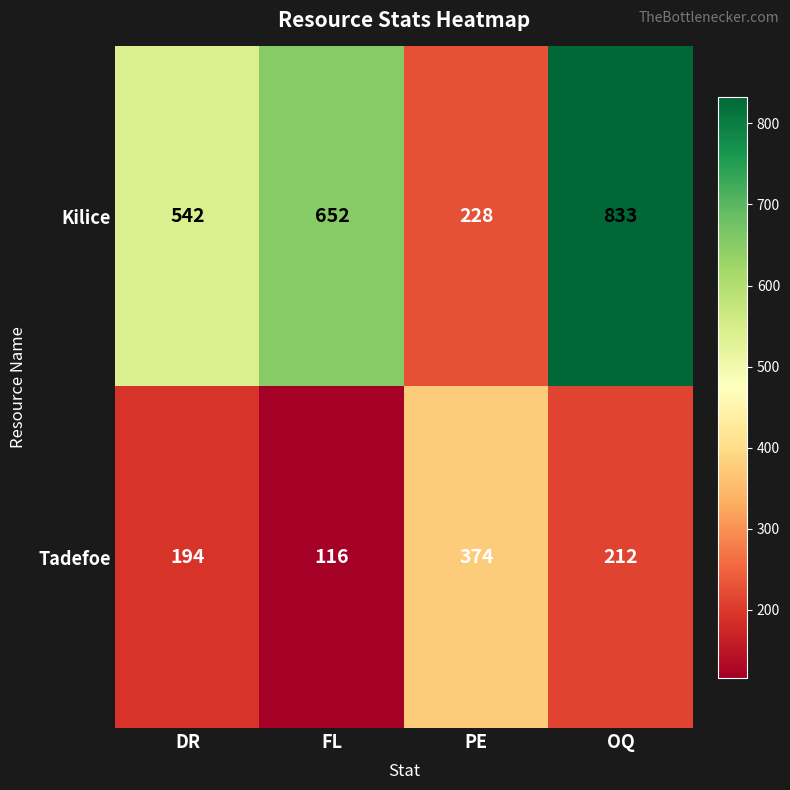

Count the number of data series in this chart.

2